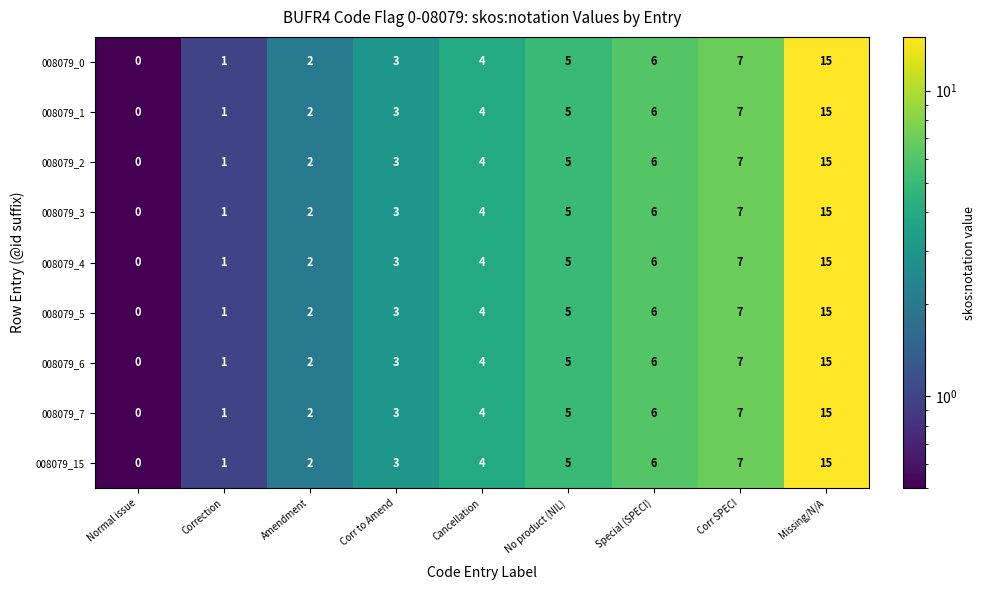

The 008079_2 series shows 1 at Corr to Amend. True or false?

False